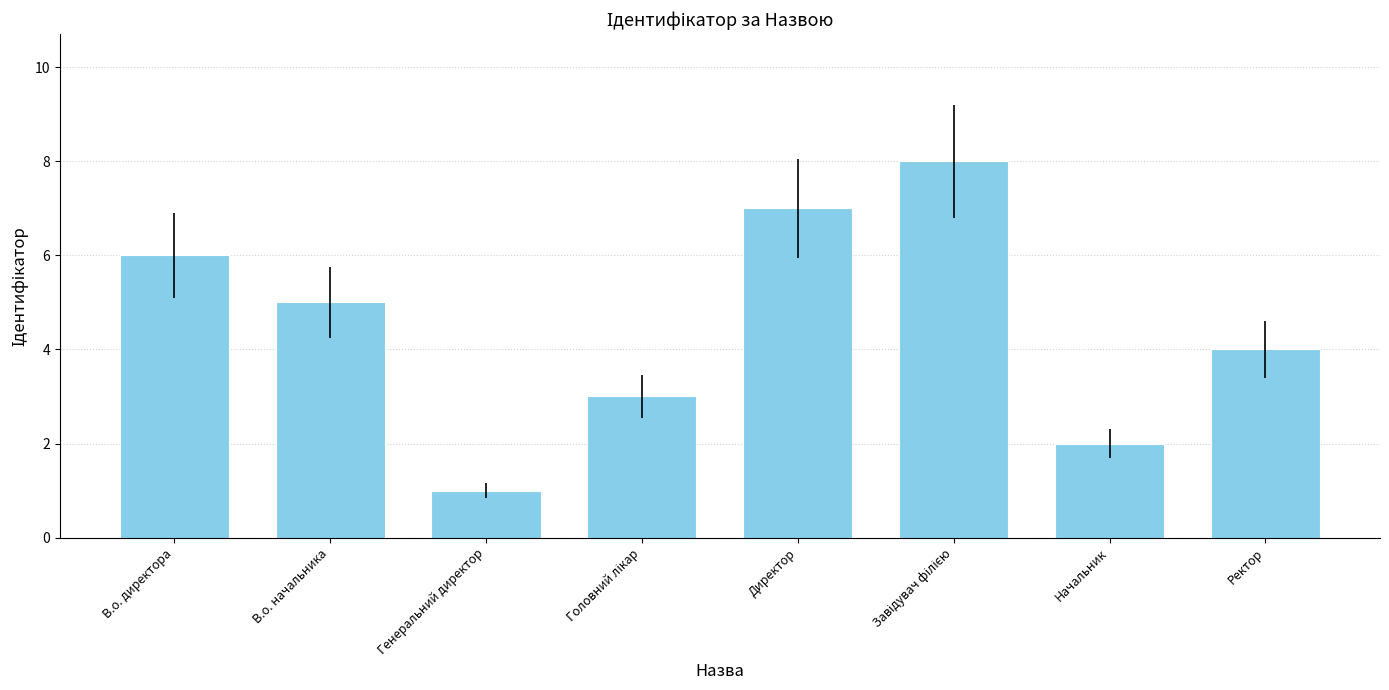

Reading left to right, transcribe all the data shown in this chart.

6	5	1	3	7	8	2	4